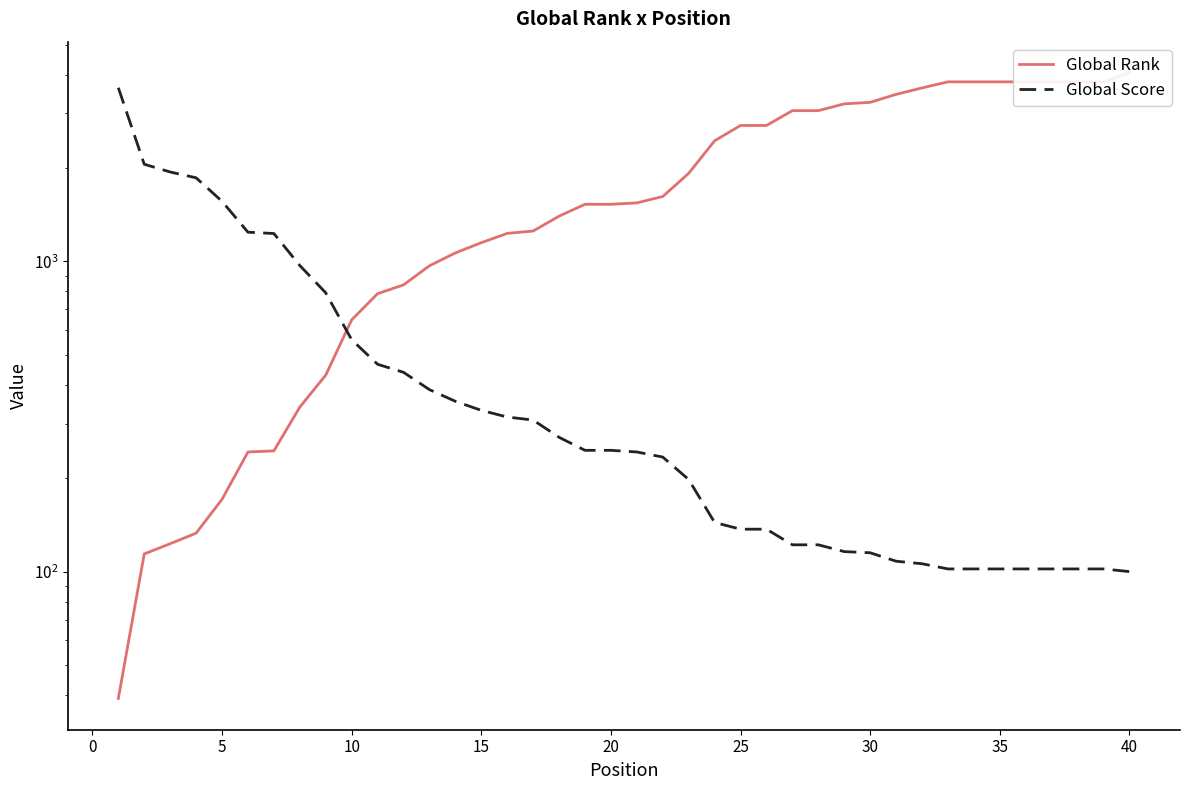

List the series in order of their overall mean, highest first.

Global Rank, Global Score